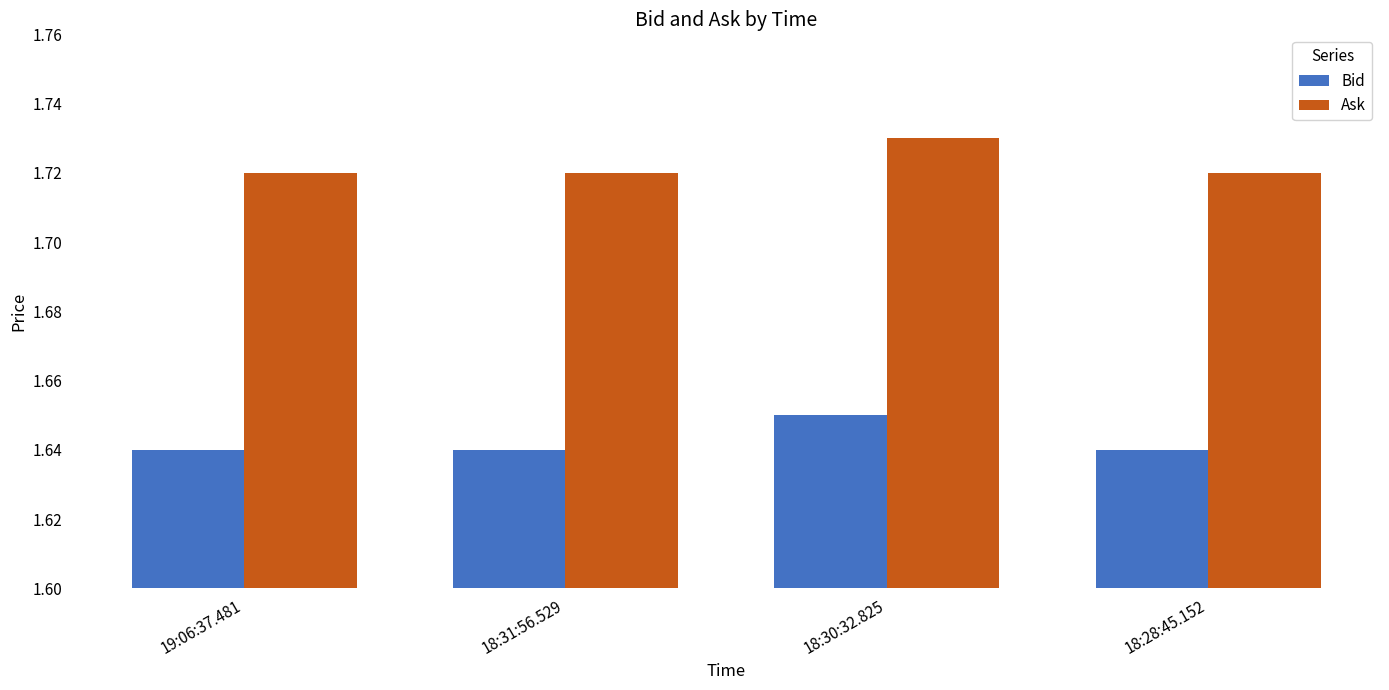

At which category does the chart reach its peak across all series?

18:30:32.825